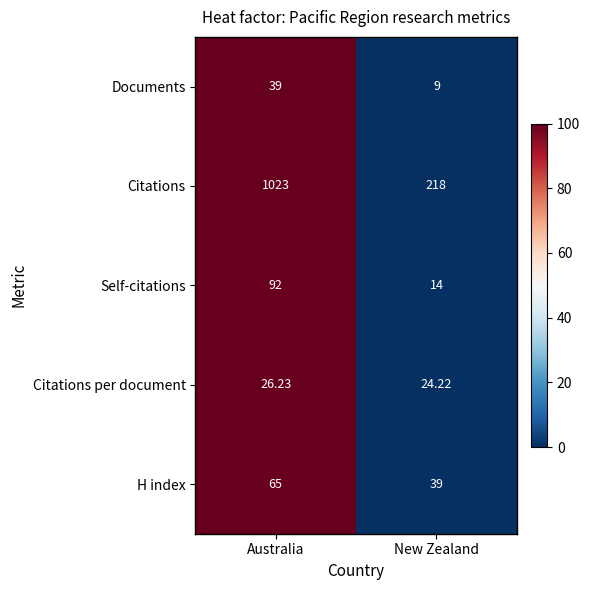

What is the total value across all series at Australia?

1245.2